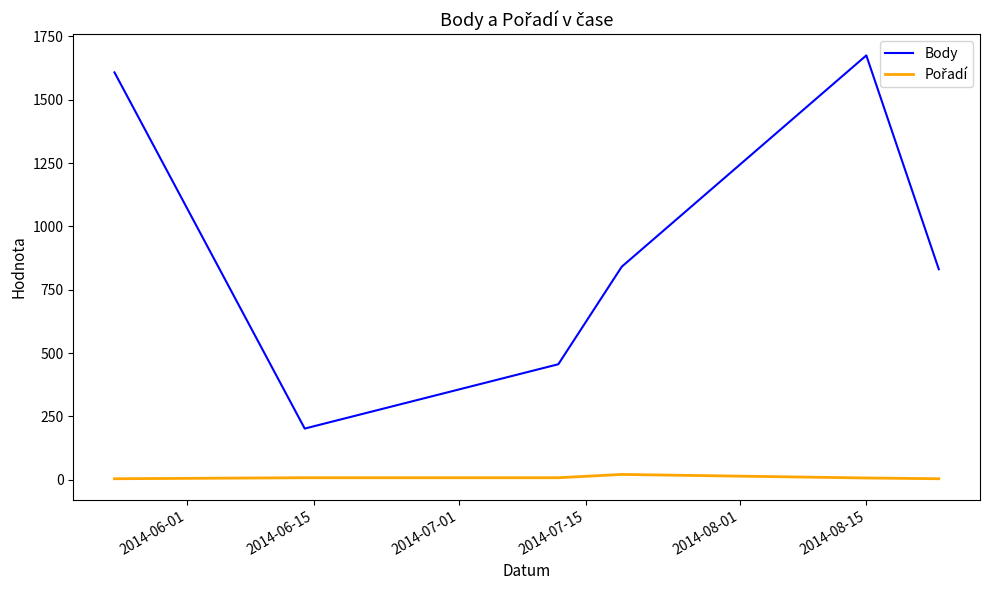

How many lines are shown in the chart?

2